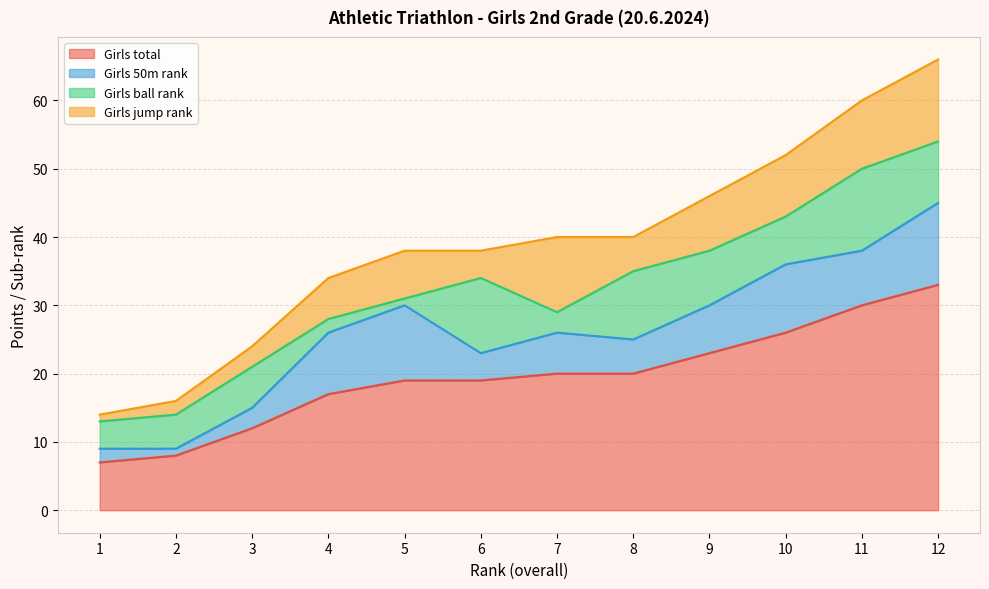

Rank the series at 8 from lowest to highest value.

Girls 50m rank, Girls jump rank, Girls ball rank, Girls total